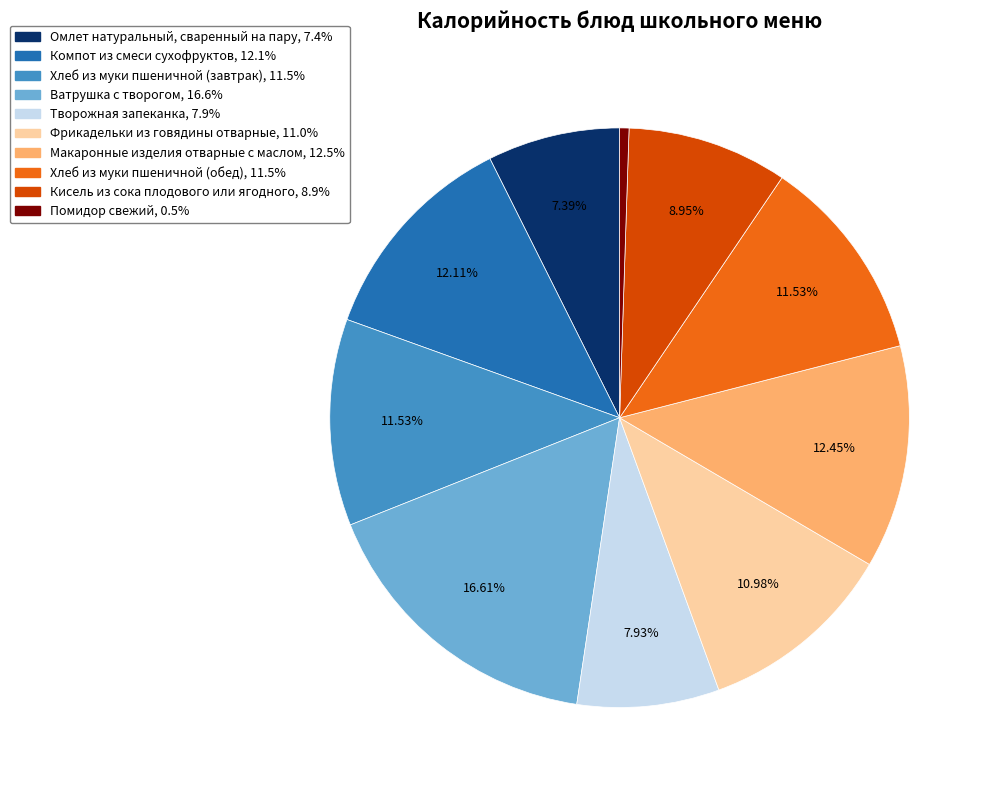

The Макаронные изделия отварные с маслом slice represents 5% of the pie. True or false?

False